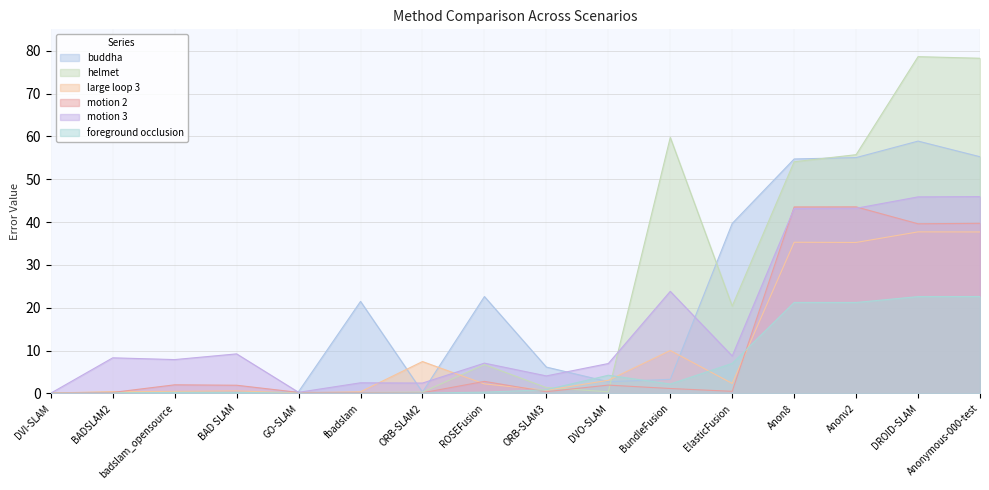

Where does the large loop 3 series first go above 2?

ORB-SLAM2